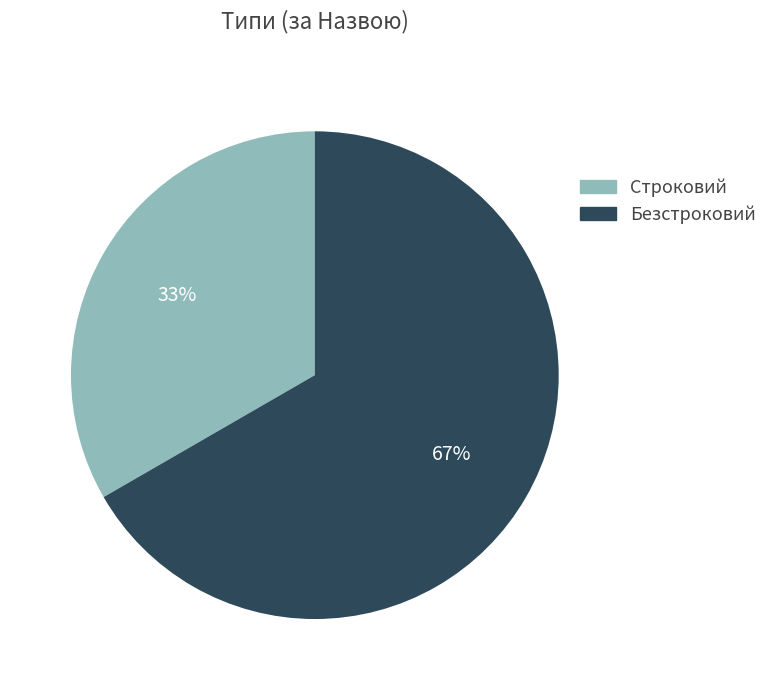

To the nearest percent, what is the combined percentage of Безстроковий and Строковий?

100%